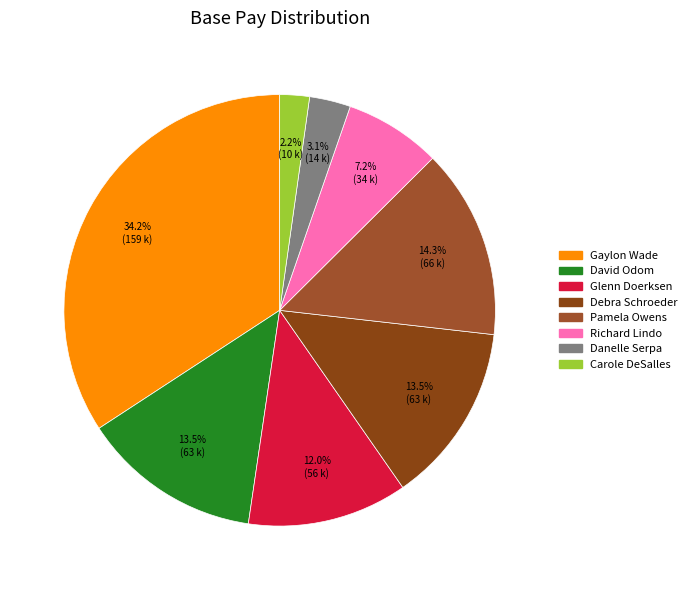

The Carole DeSalles slice represents 1% of the pie. True or false?

False